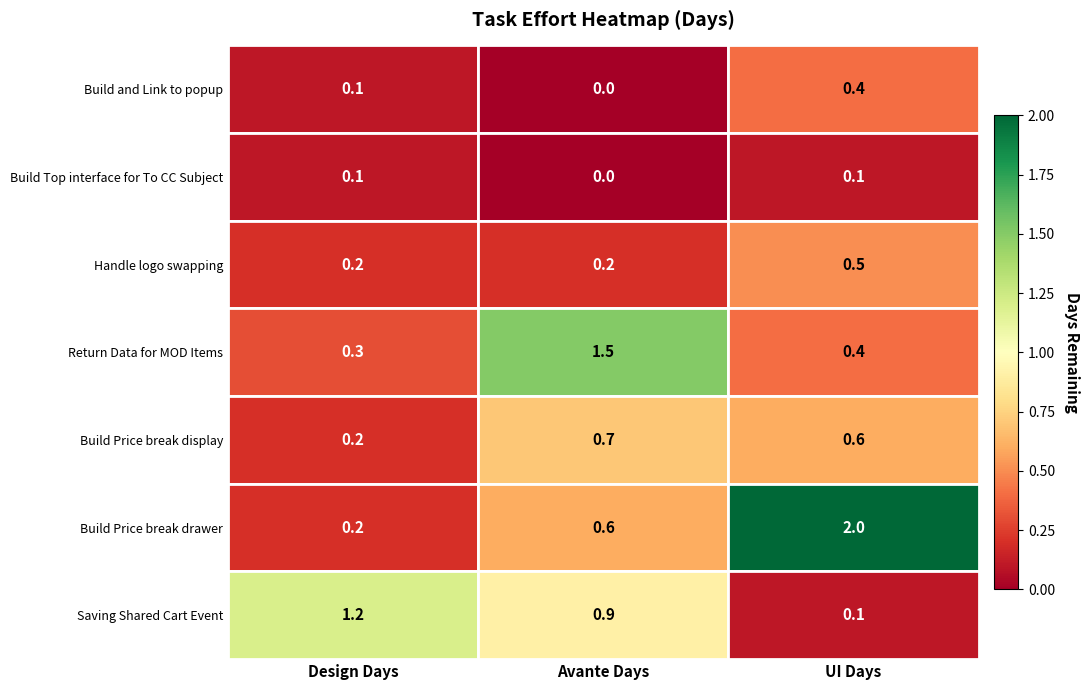

Which series has the largest total across all categories?

Build Price break drawer